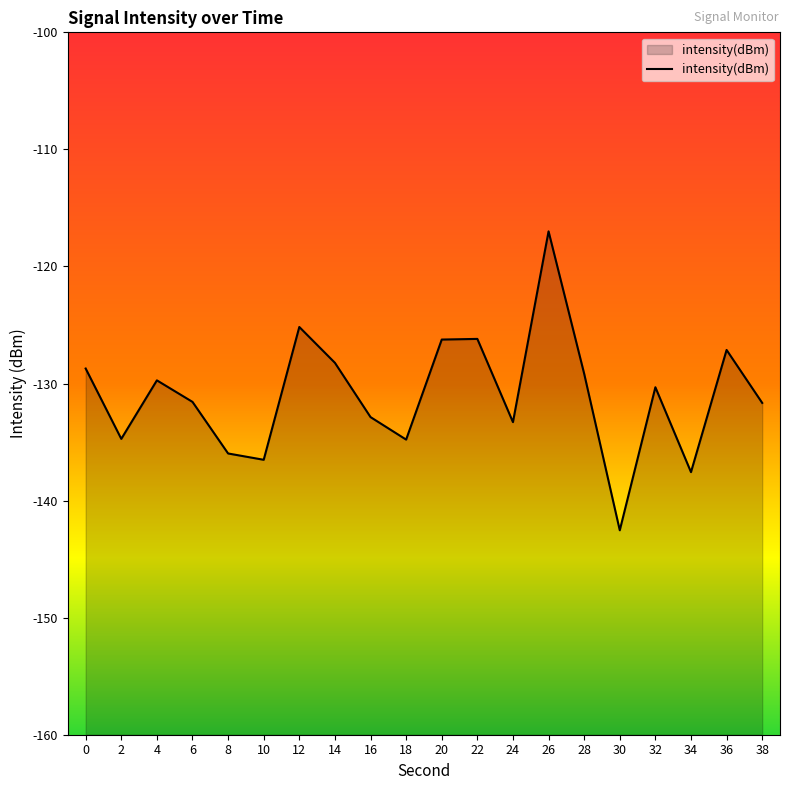

The value at 18 is -134.8. True or false?

True